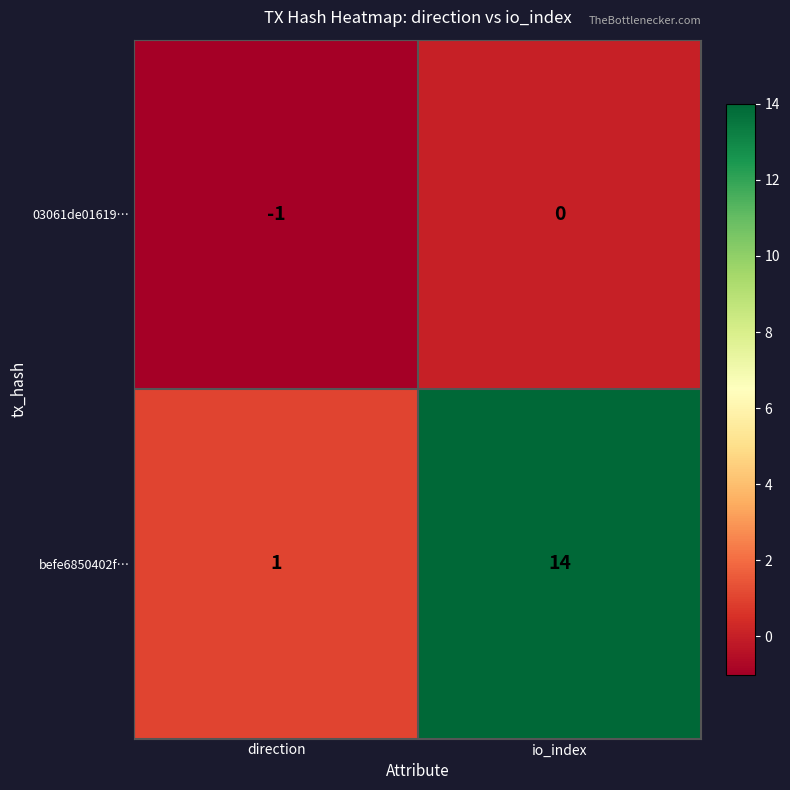

Reading right to left, list all the values displayed in this chart.

03061de01619…: io_index=0	direction=-1
befe6850402f…: io_index=14	direction=1